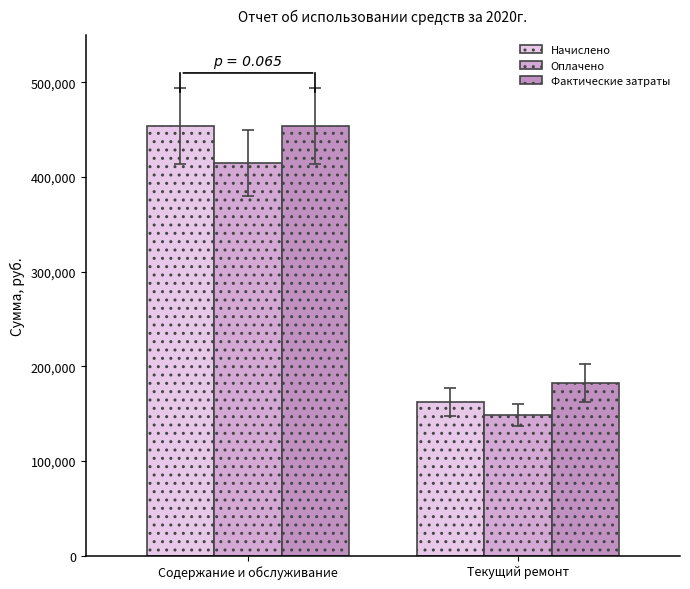

At which label does Оплачено reach its peak?

Содержание и обслуживание